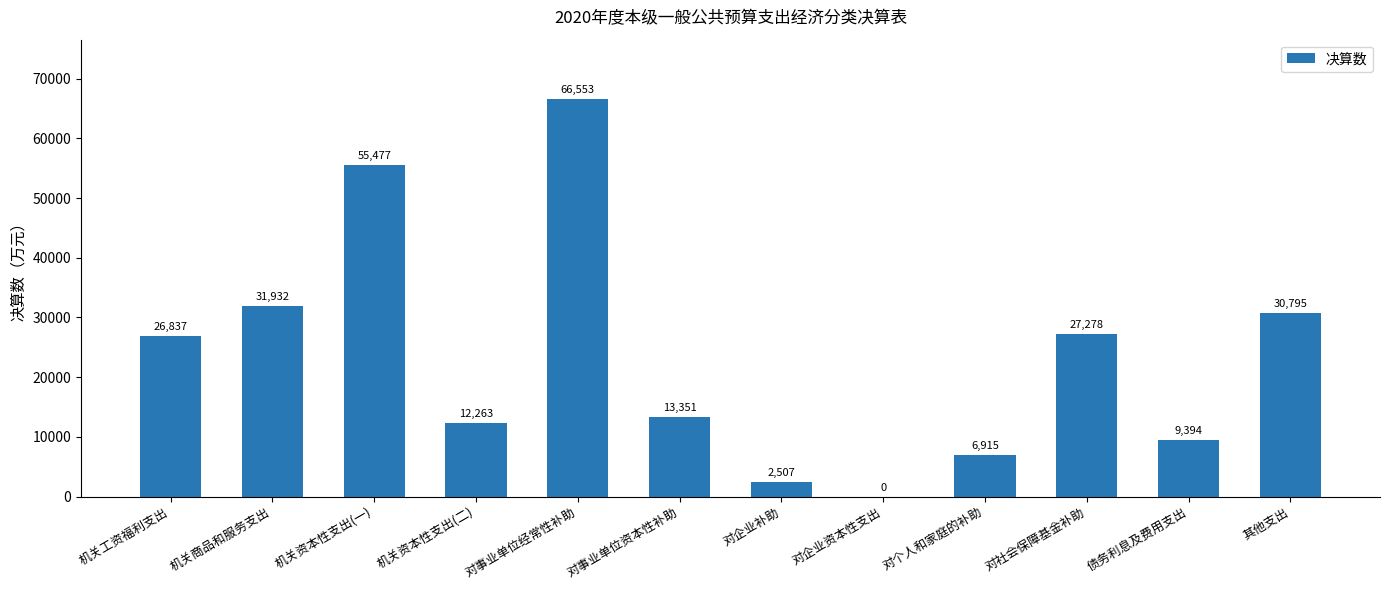

How many values are above zero?

11